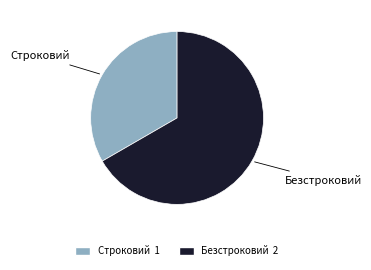

Do Строковий and Безстроковий together represent more than half of the pie?

Yes